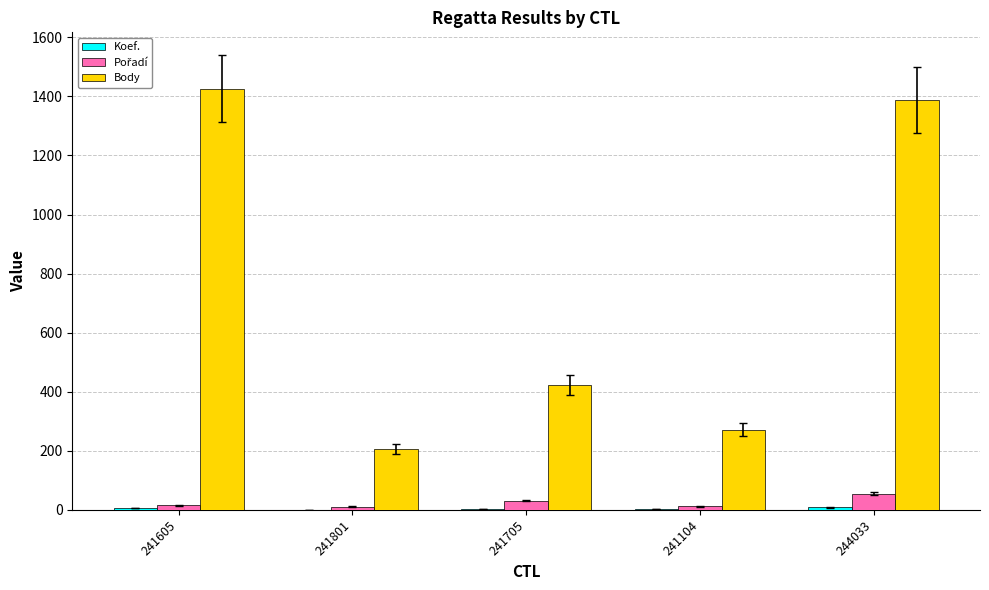

At which category does the chart reach its peak across all series?

241605